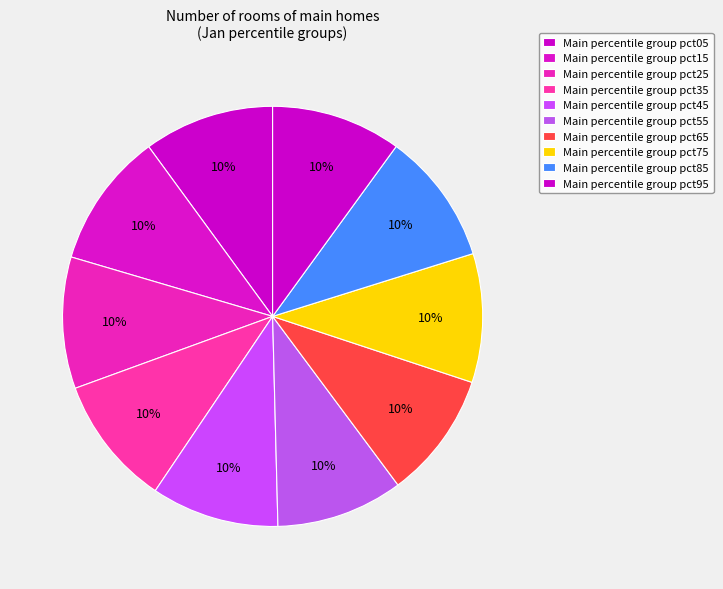

Does any single category account for the majority?

No